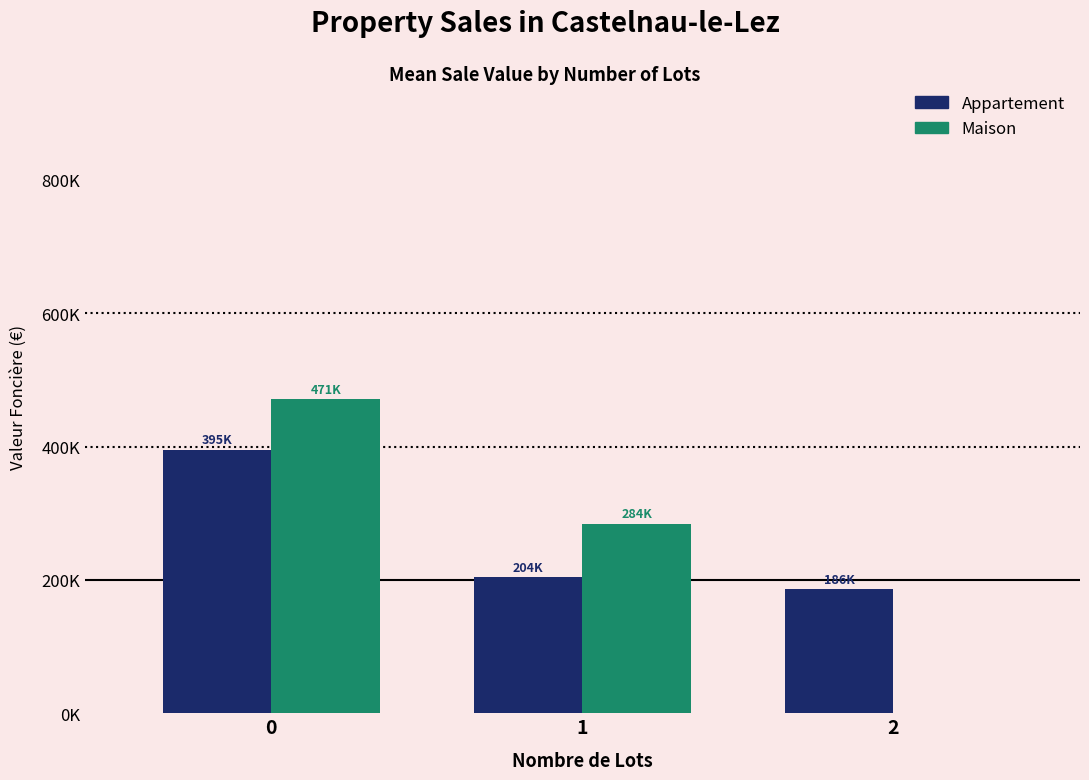

What are all the series names shown in the legend?

Appartement, Maison